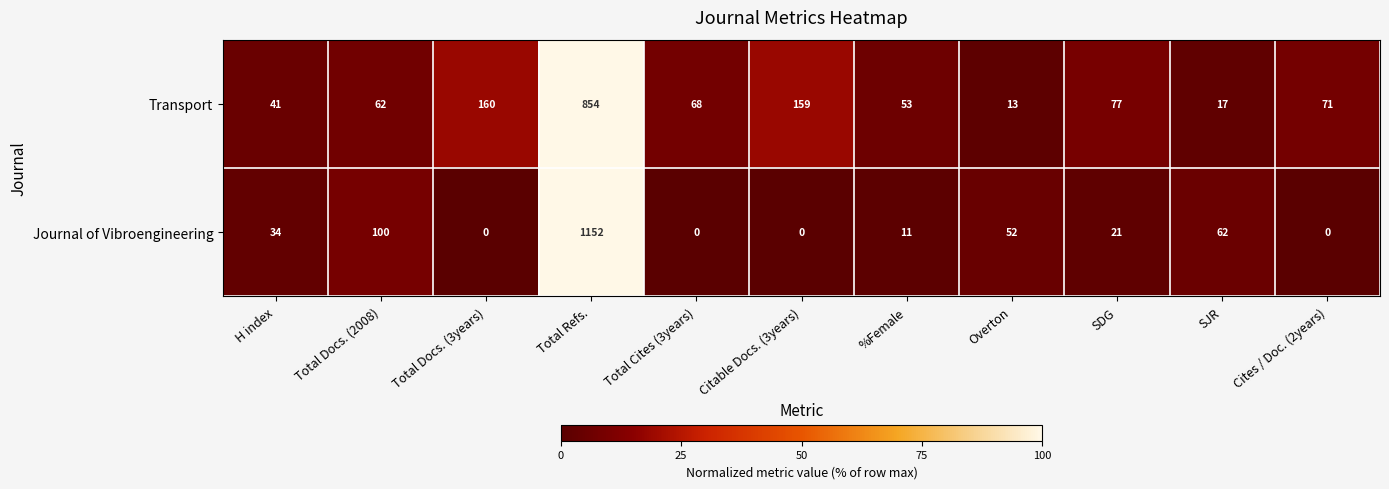

What is the difference between the maximum and minimum values in the Journal of Vibroengineering series?

1152